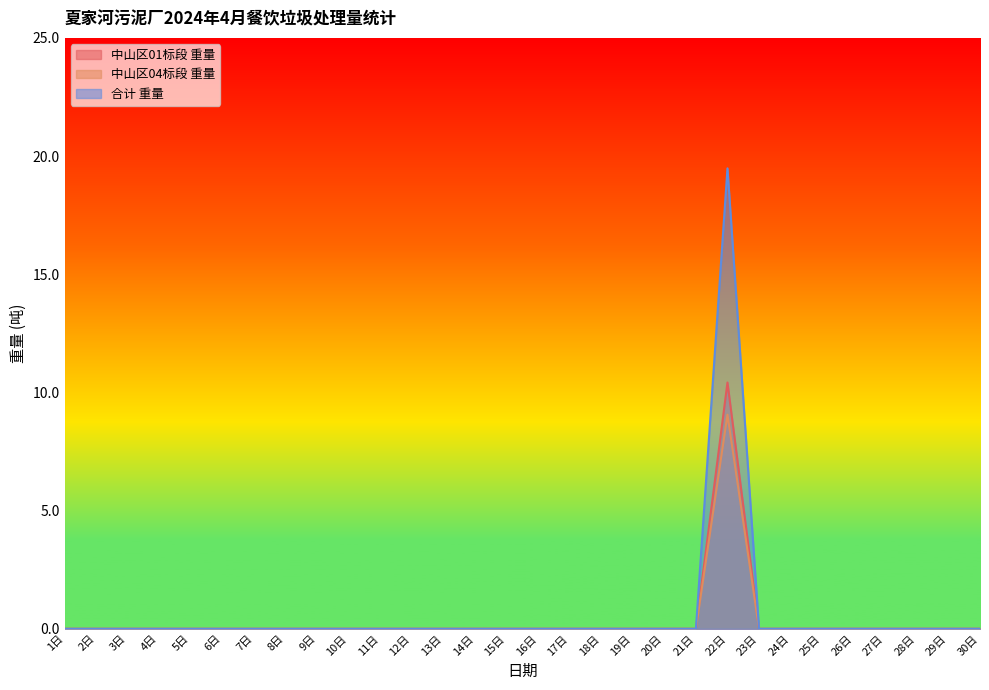

How many interior local peaks does the 中山区04标段 重量 series have?

1